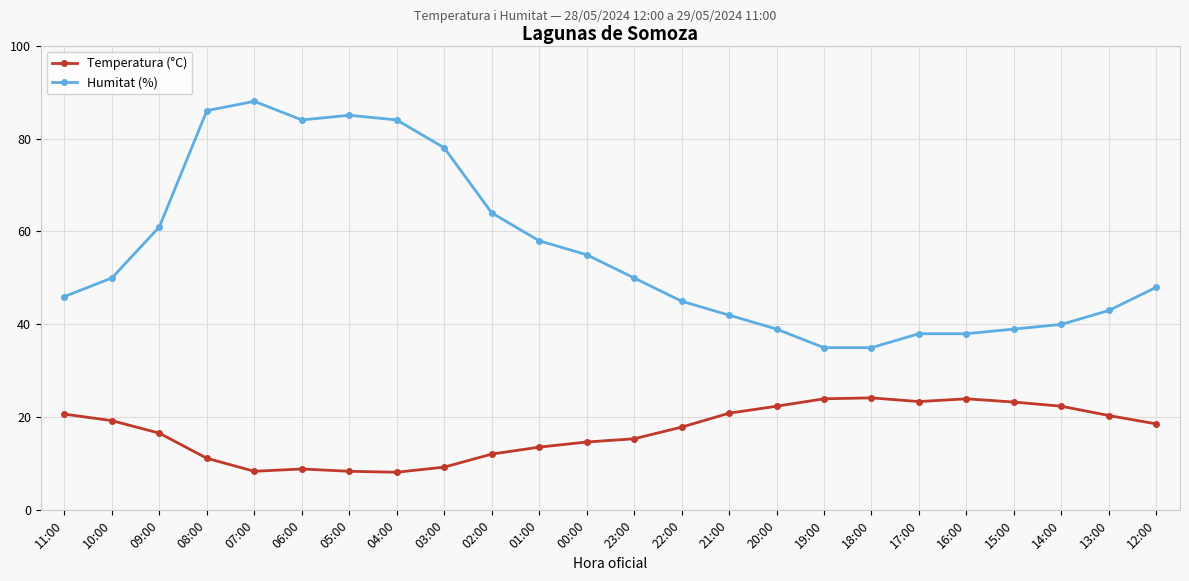

At how many categories does at least one series exceed 62?

7